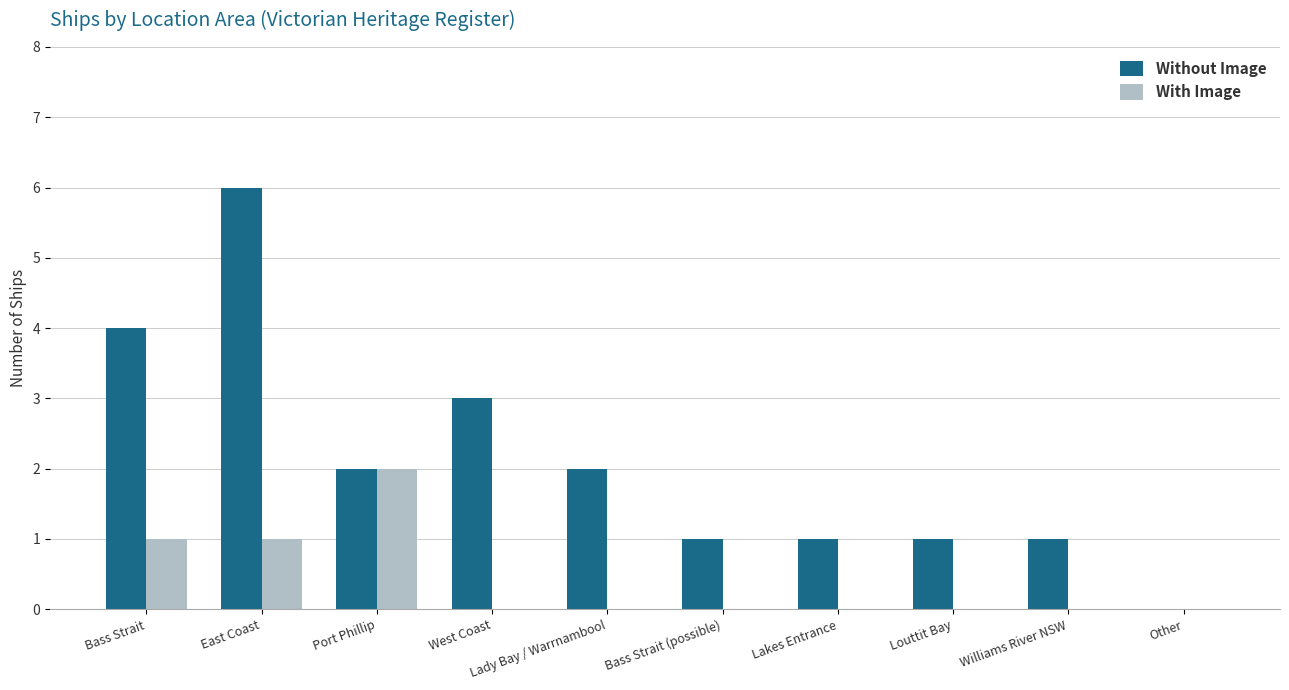

Reading left to right, transcribe all the data shown in this chart.

Without Image: 4	6	2	3	2	1	1	1	1	0
With Image: 1	1	2	0	0	0	0	0	0	0